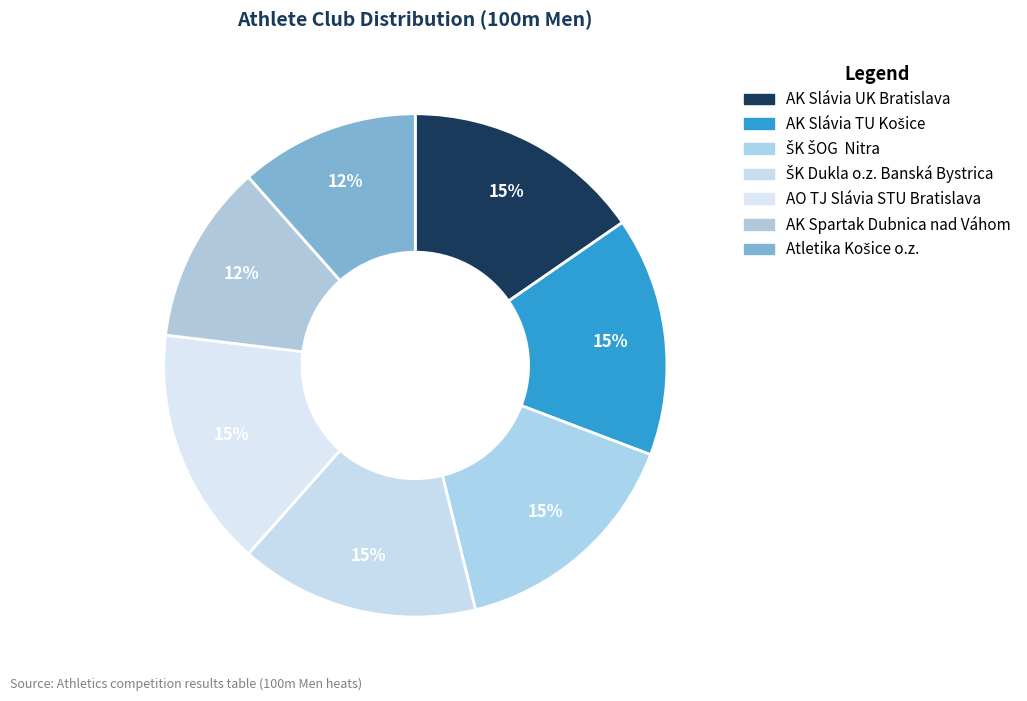

What percentage is NOT represented by AK Slávia UK Bratislava?

84.6%